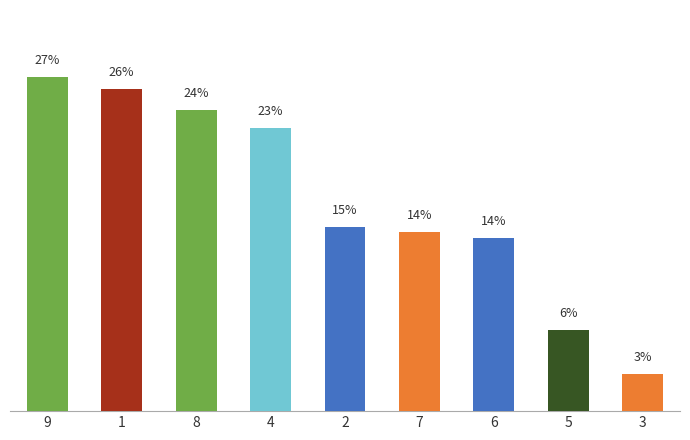

What is the value of the 4th bar from the left?

22.6